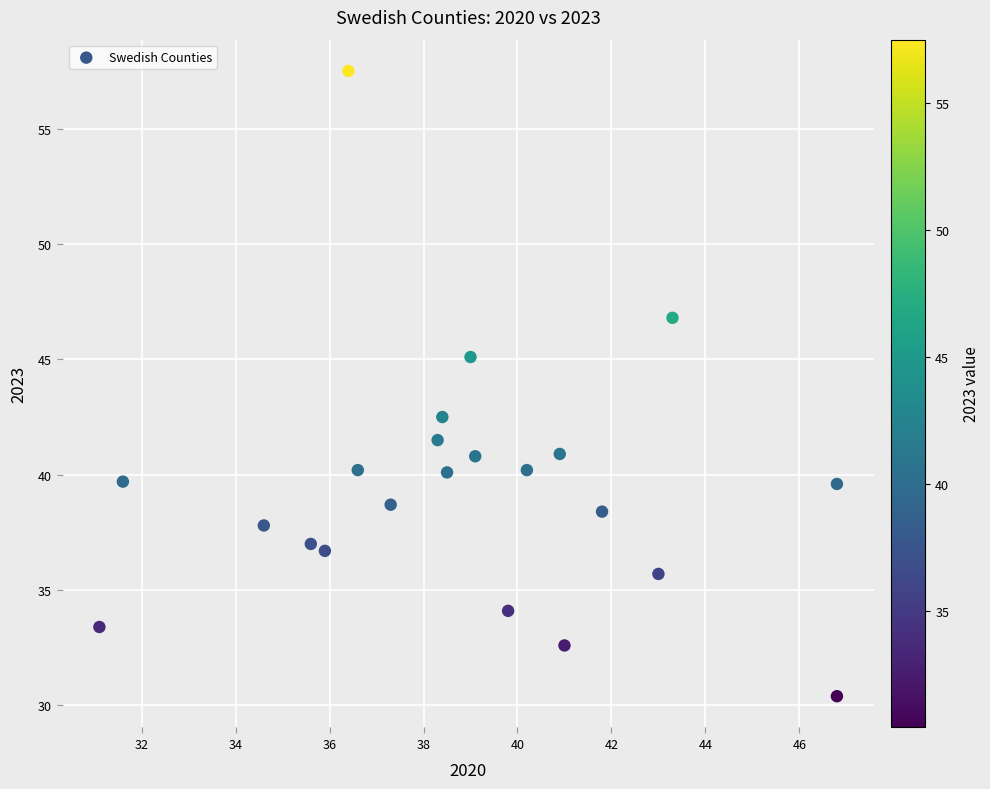

What is the range of X values (max minus min)?

15.7